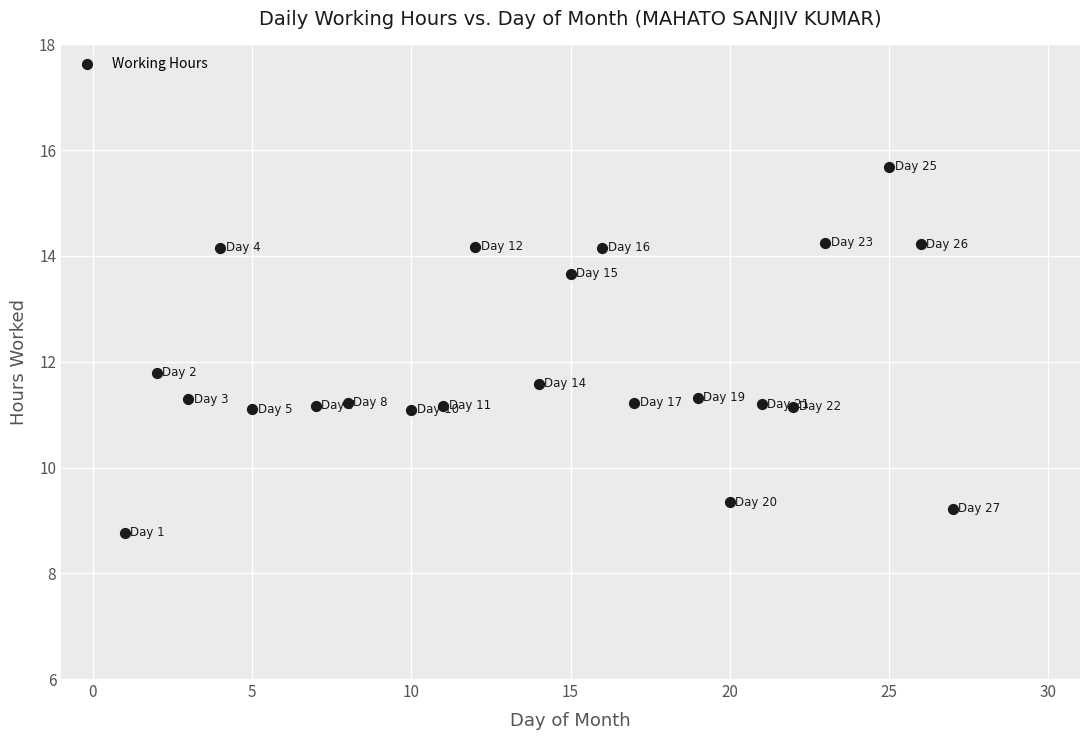

What is the range of Y values (max minus min)?

6.9